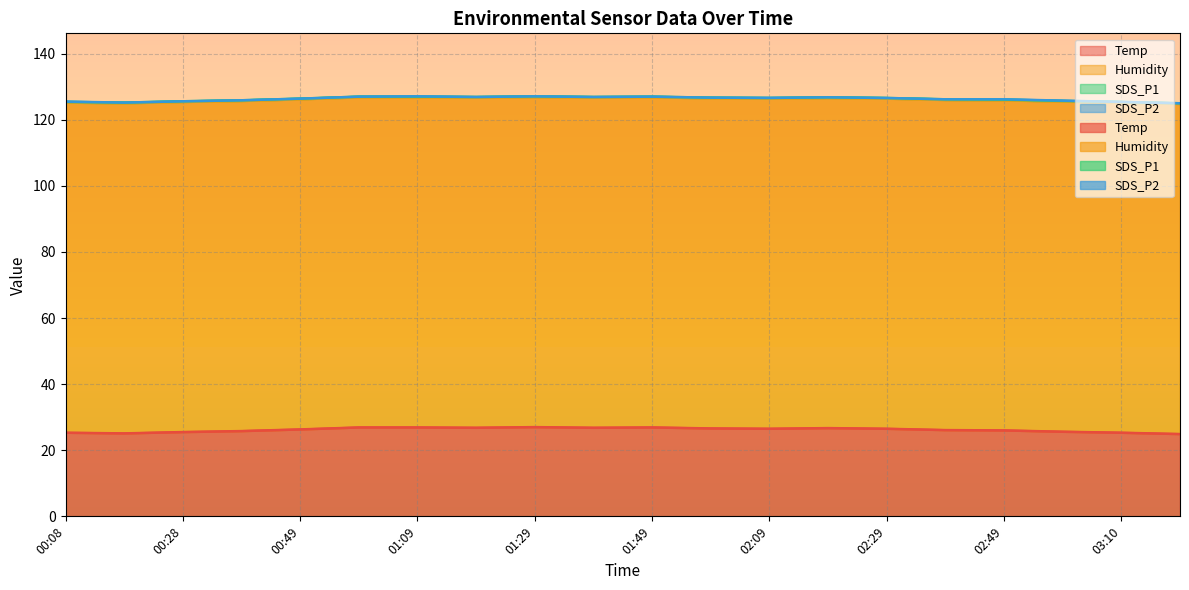

The SDS_P2 series shows 0.1 at 00:08. True or false?

True